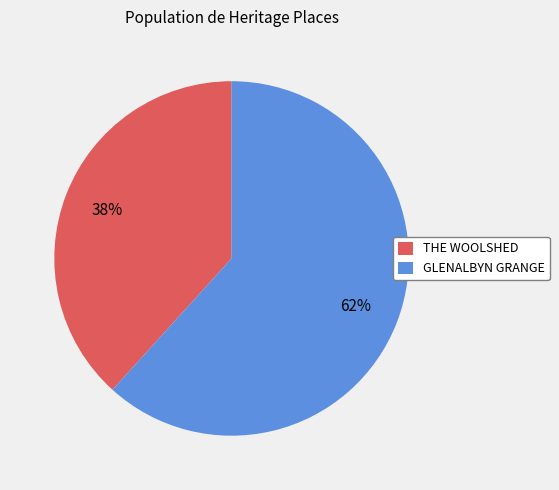

What percentage is the THE WOOLSHED slice, to the nearest percent?

38%